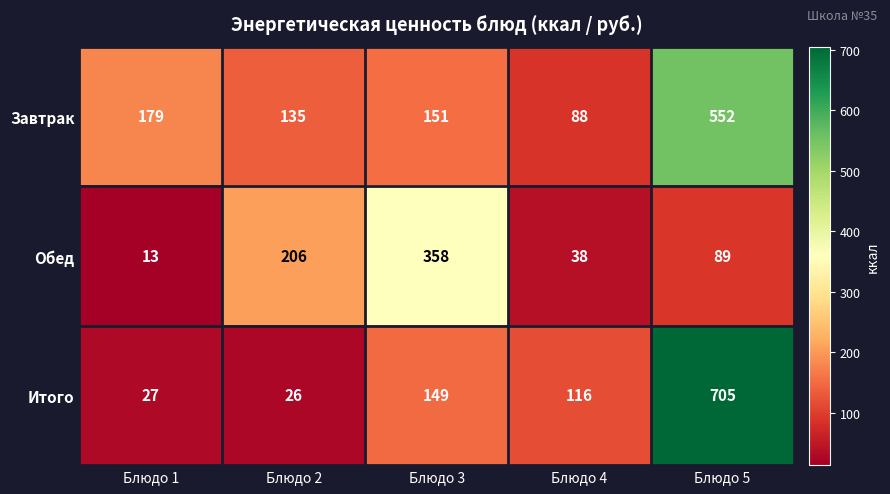

What is the sum of the Обед values at Блюдо 3 and Блюдо 2?

564